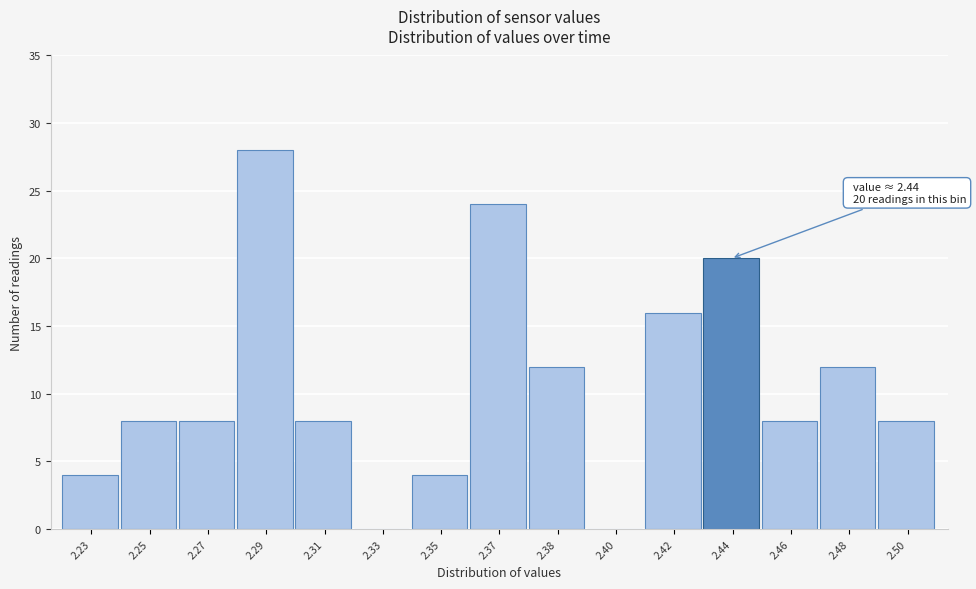

Reading left to right, what are all the values shown in this chart?

2.23=4	2.25=8	2.27=8	2.29=28	2.31=8	2.33=0	2.35=4	2.37=24	2.38=12	2.40=0	2.42=16	2.44=20	2.46=8	2.48=12	2.50=8